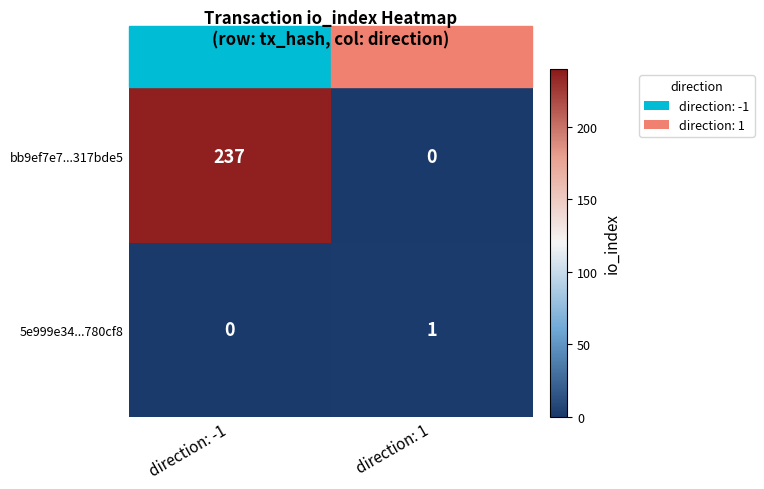

Which category has the lowest value in the 5e999e34...780cf8 series?

direction: -1